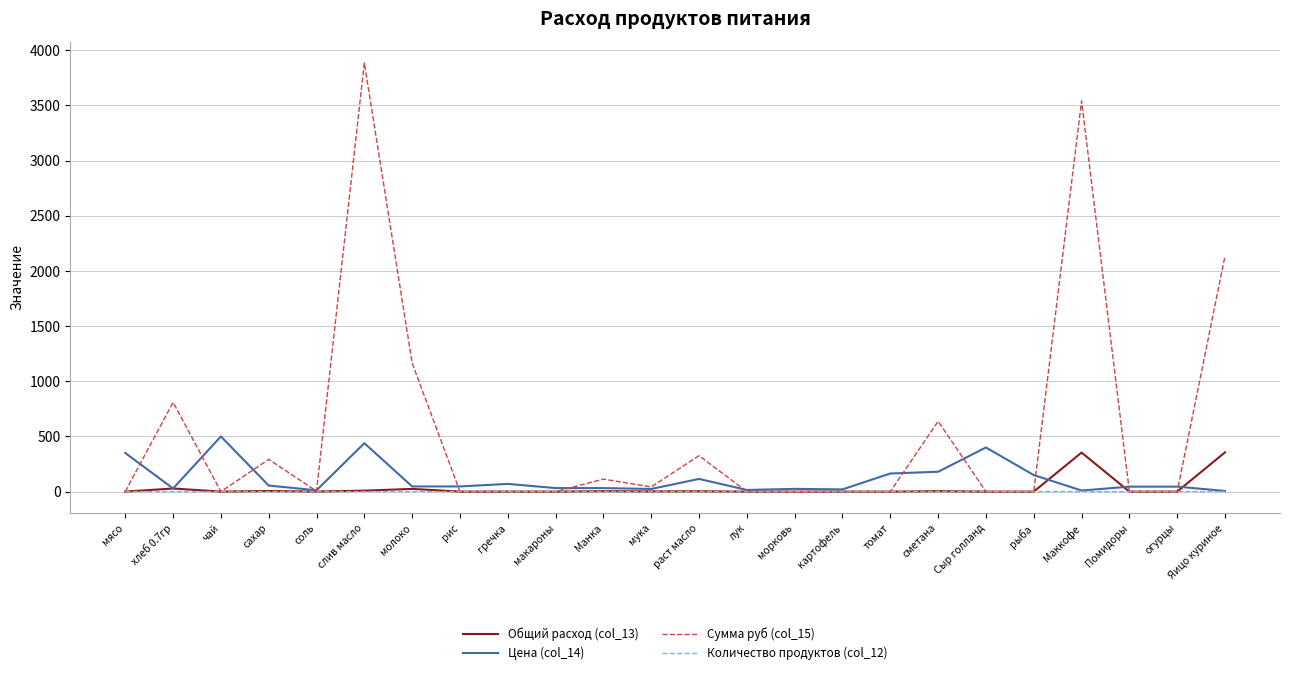

At which category is the sum across all series the highest?

слив масло